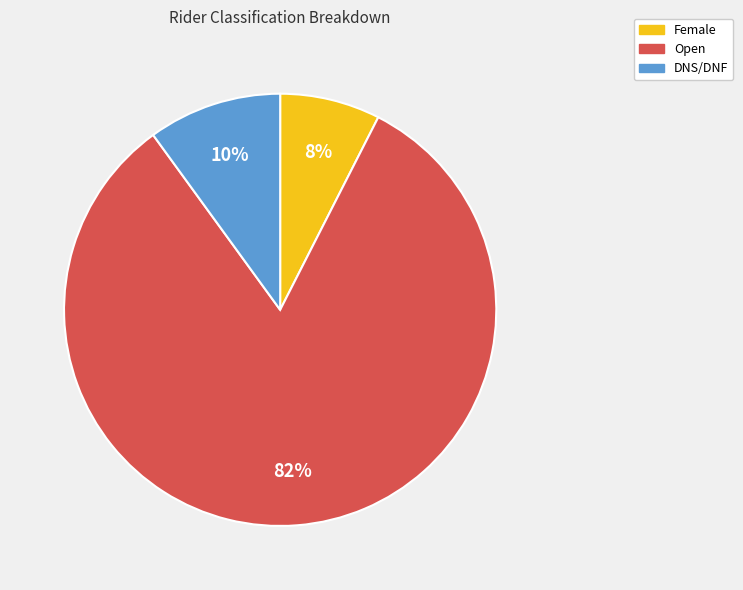

To the nearest percent, what is the average slice percentage?

33%